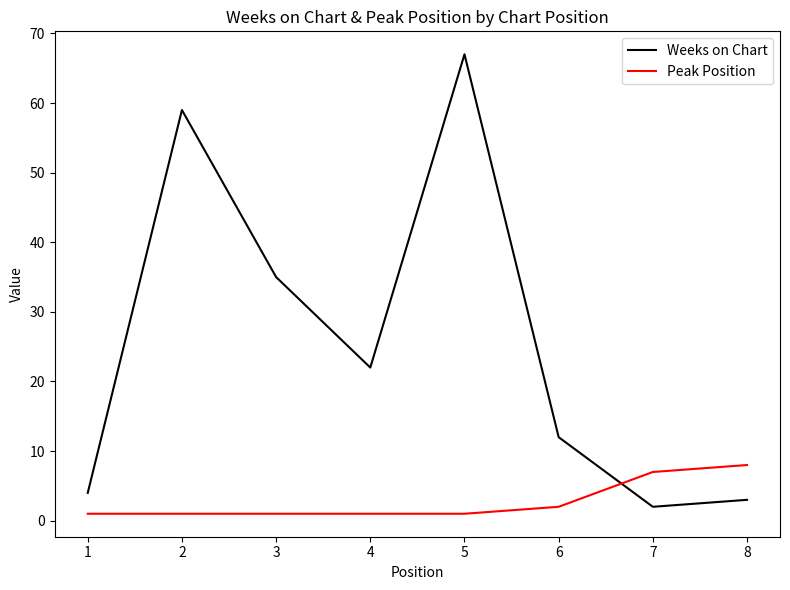

Which series has the largest range (max minus min)?

Weeks on Chart